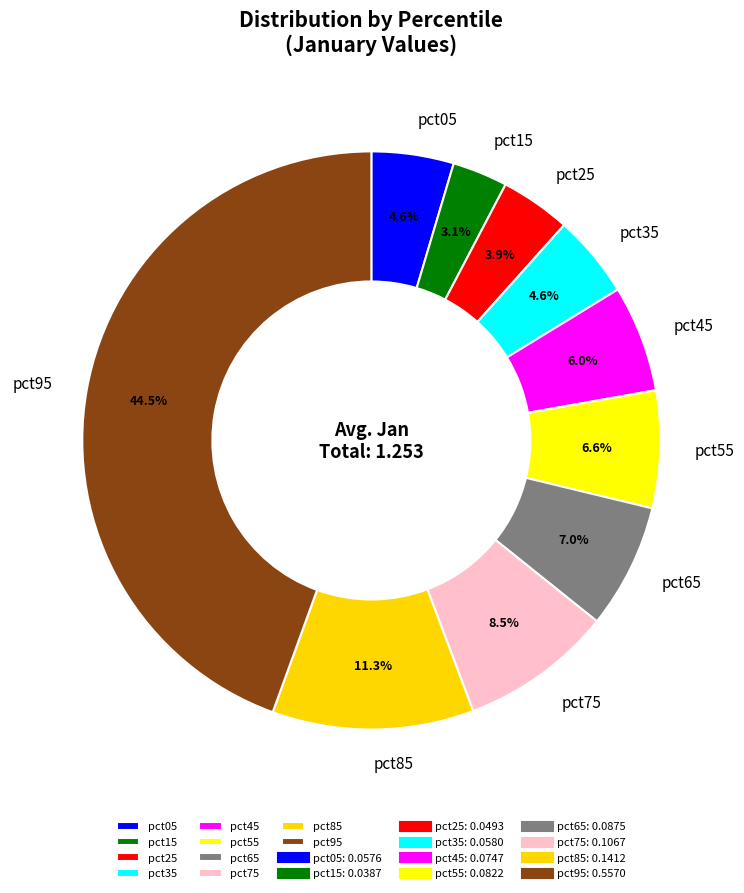

How many segments does this pie chart have?

10